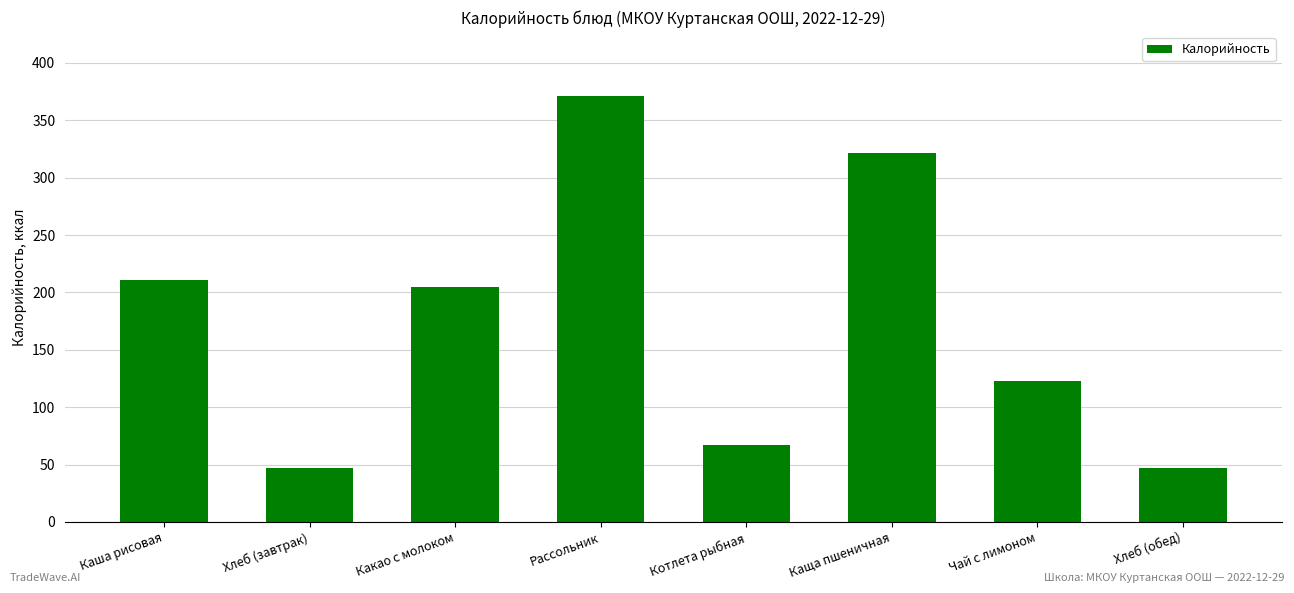

What value does the data have at Какао с молоком?

205.1